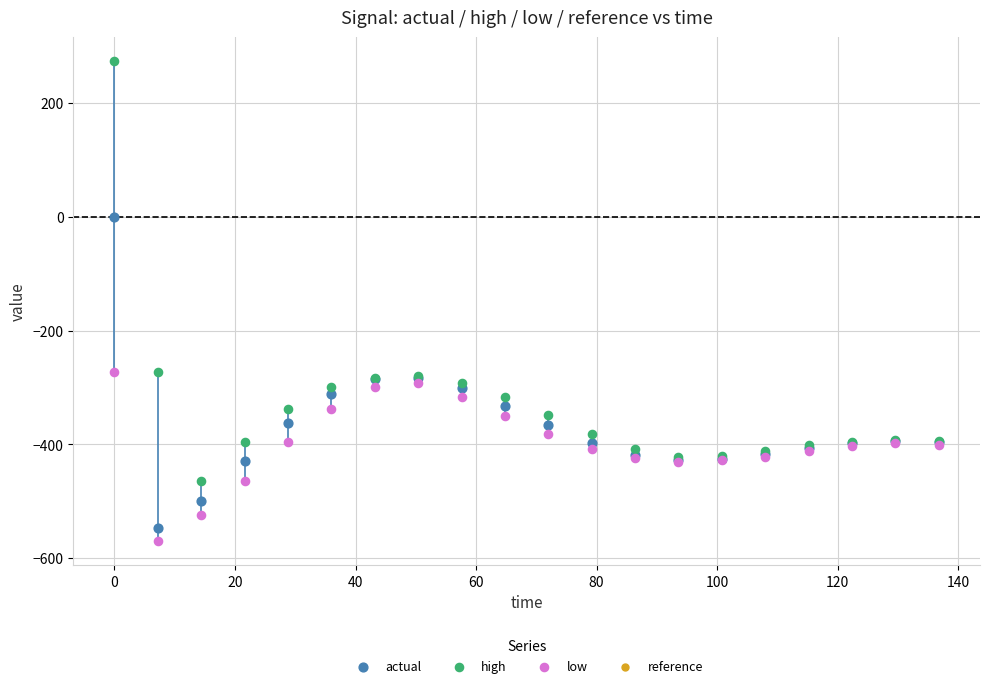

Which series reaches the maximum Y coordinate?

high